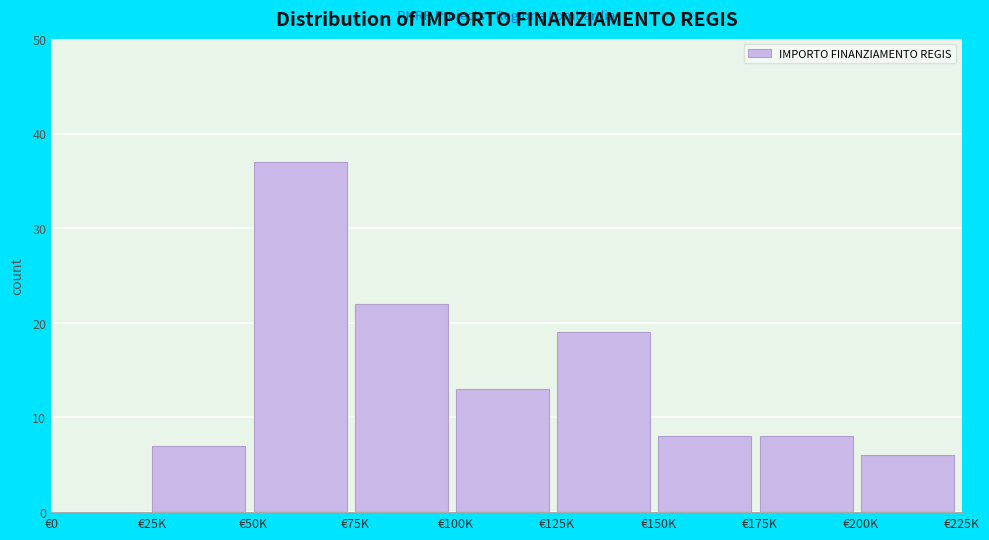

Reading left to right, what are all the values shown in this chart?

€0=0	€25K=7	€50K=37	€75K=22	€100K=13	€125K=19	€150K=8	€175K=8	€200K=6